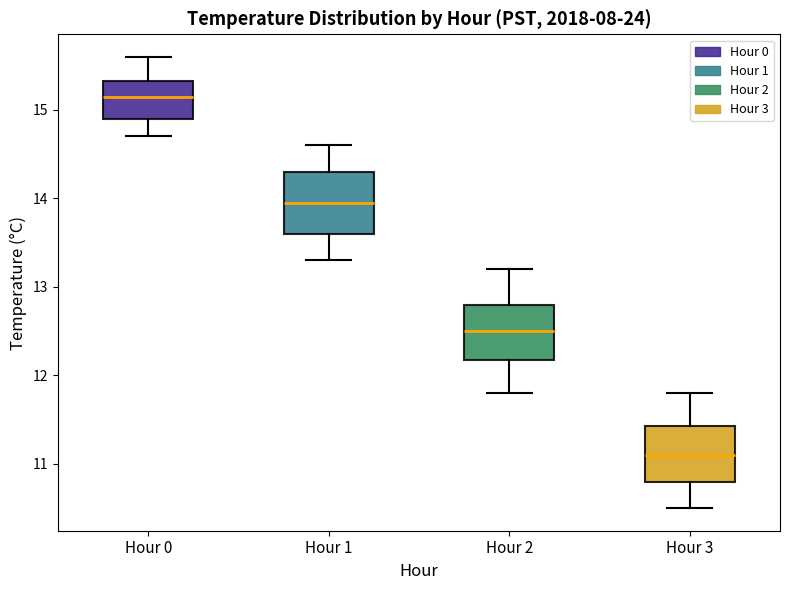

Which box has the highest median line?

Hour 0